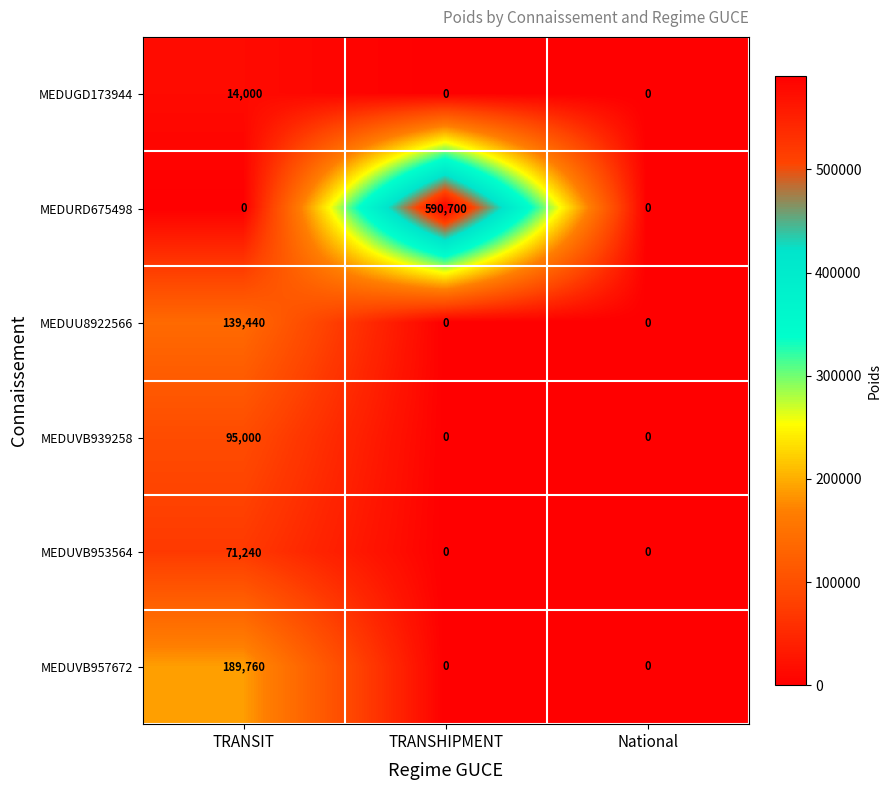

The value of MEDUVB953564 at TRANSHIPMENT is -29464. True or false?

False